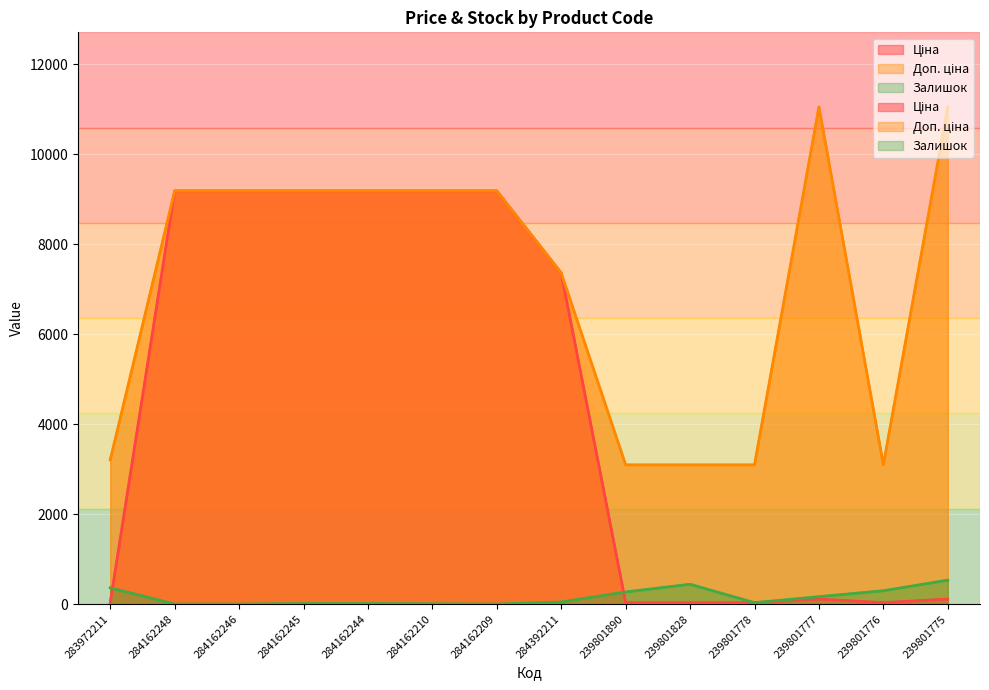

How many values in the Залишок series are below 45?

7